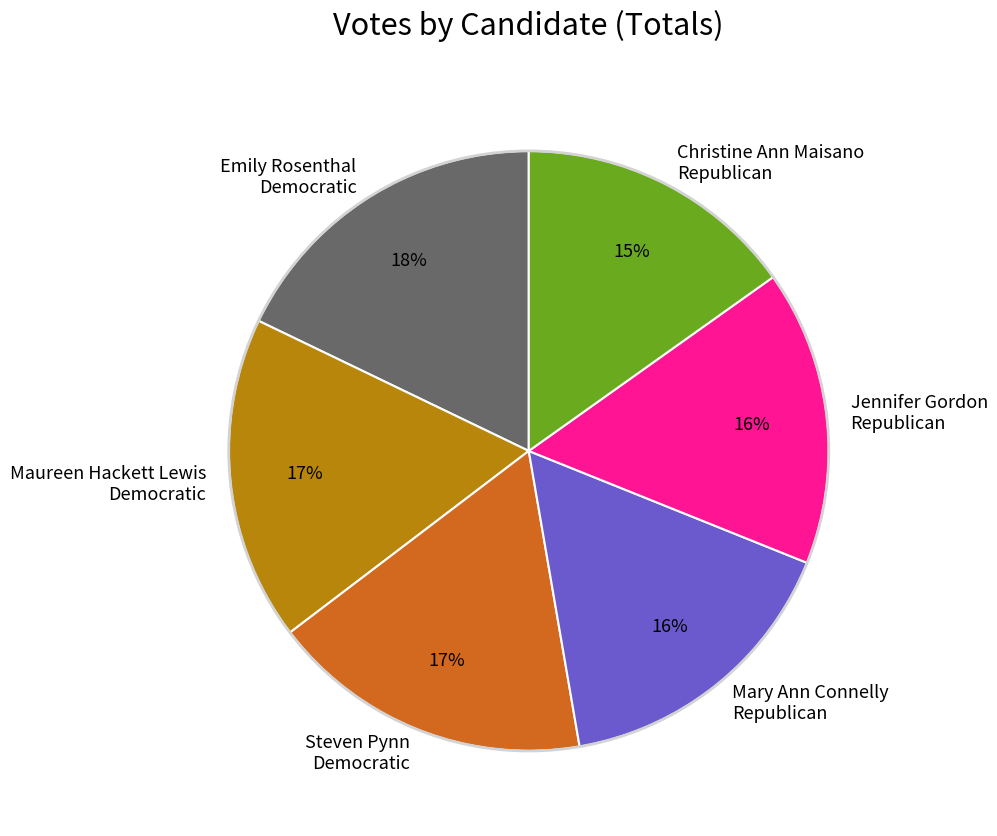

What is the ratio of the value at Jennifer Gordon Republican to the value at Maureen Hackett Lewis Democratic?

0.9